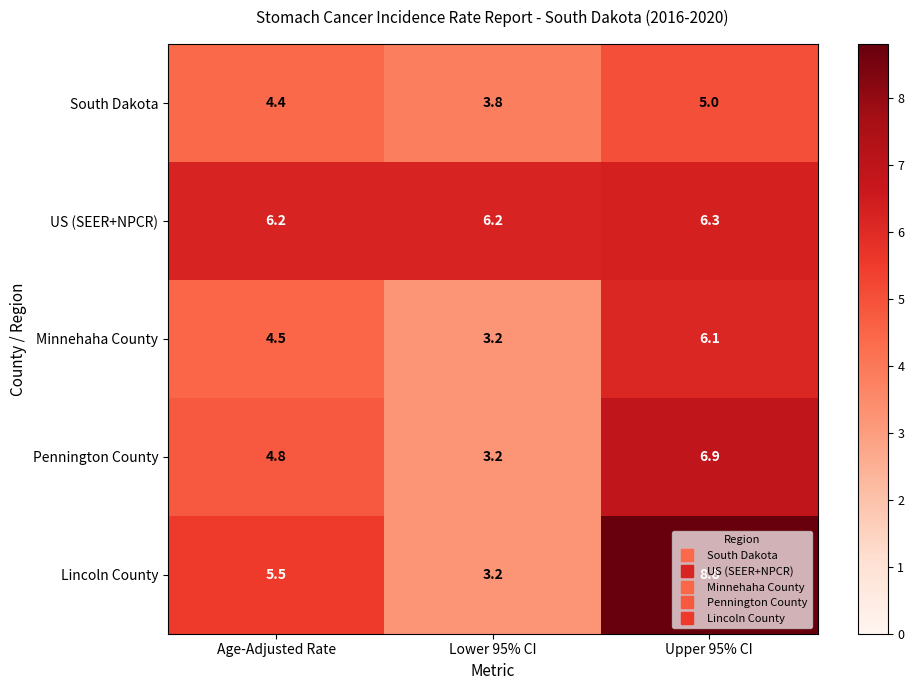

Between Age-Adjusted Rate and Lower 95% CI, which series saw the biggest shift?

Lincoln County